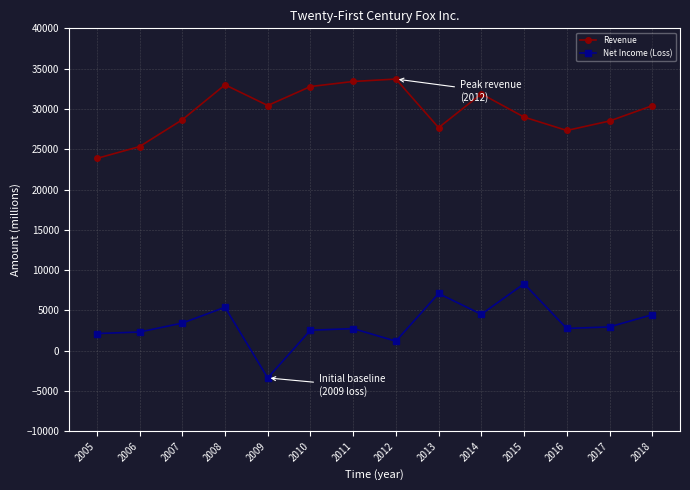

True or false: Net Income (Loss) has a value of 10976 at 2015.

False